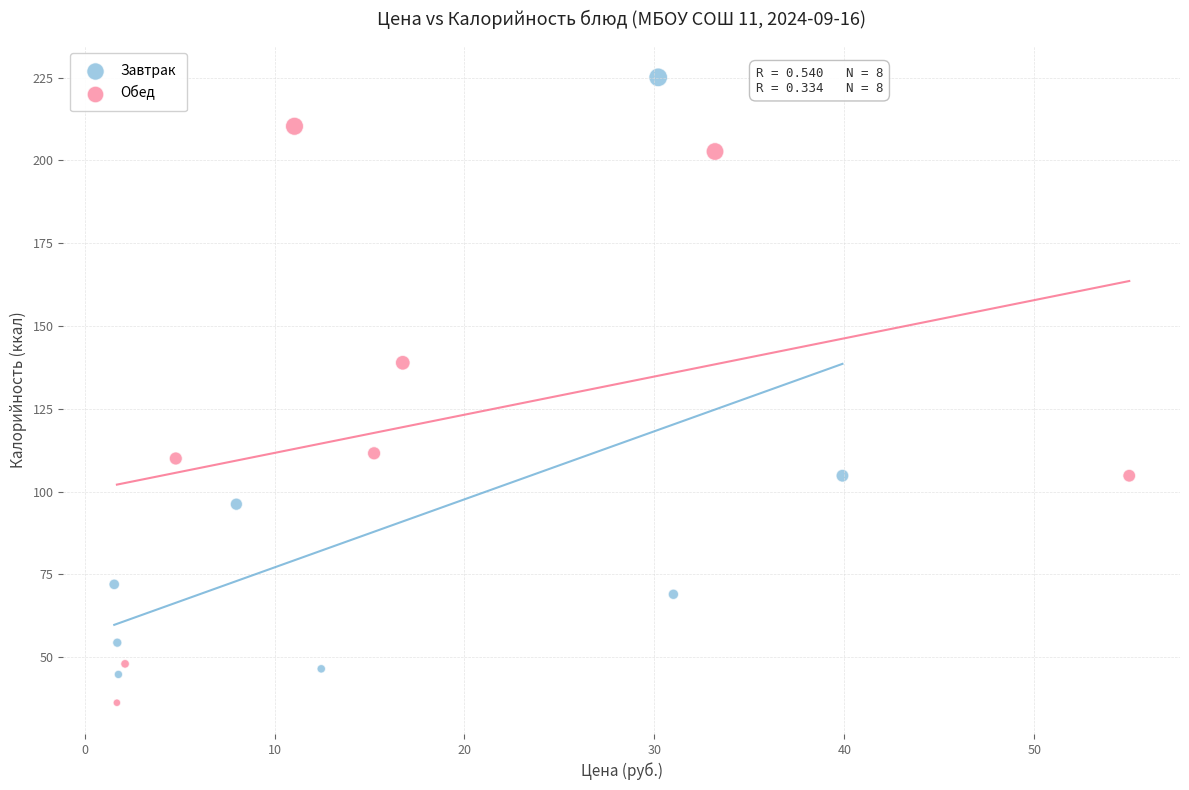

Which series reaches the maximum Y coordinate?

Завтрак